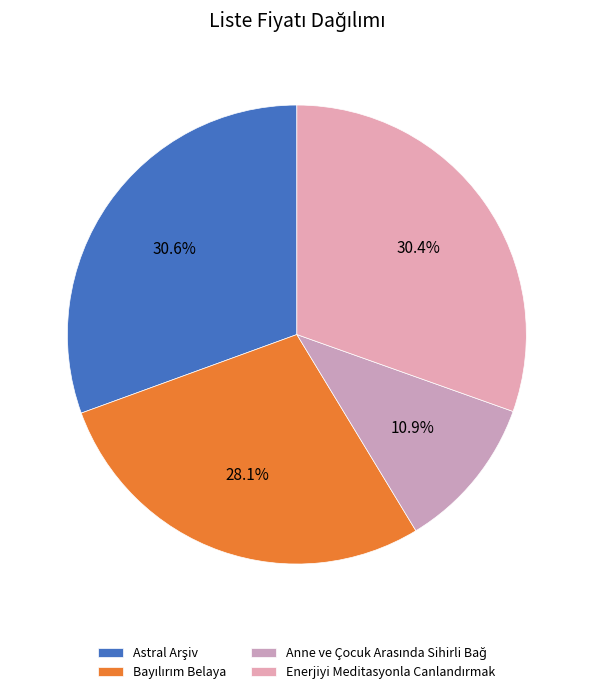

To the nearest percent, what percentage of the pie is Anne ve Çocuk Arasında Sihirli Bağ?

11%